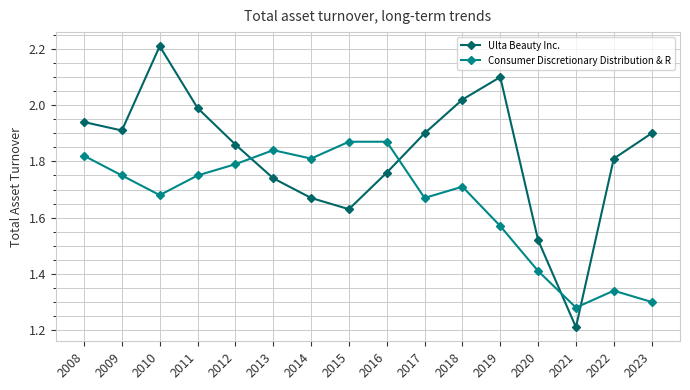

How many distinct data groups are displayed?

2